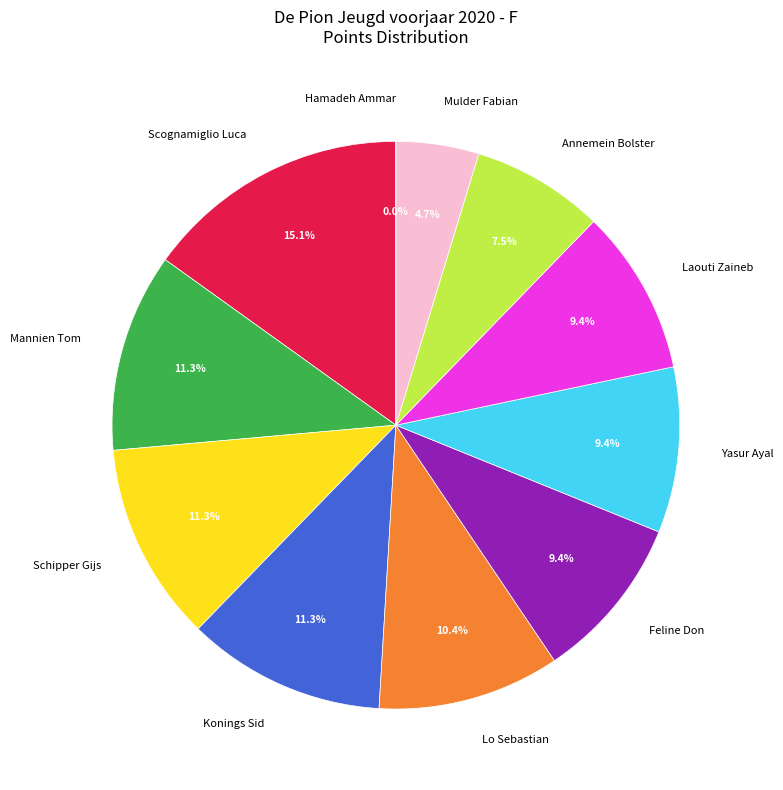

The Mannien Tom slice represents 11% of the pie. True or false?

True